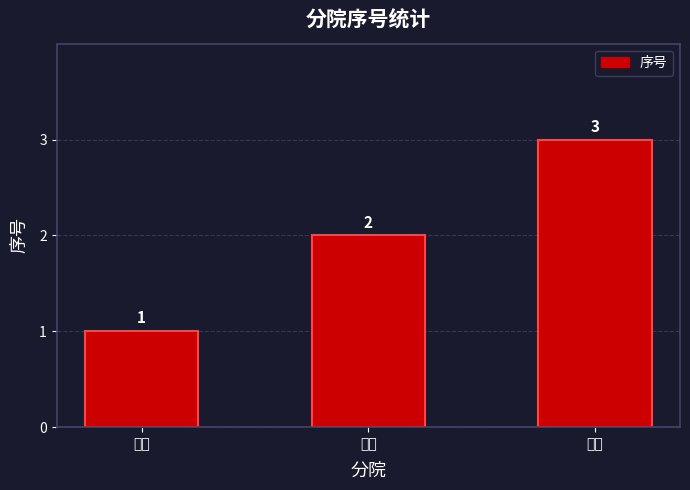

Rank the categories by value from lowest to highest.

祖庙, 兴桂, 季华